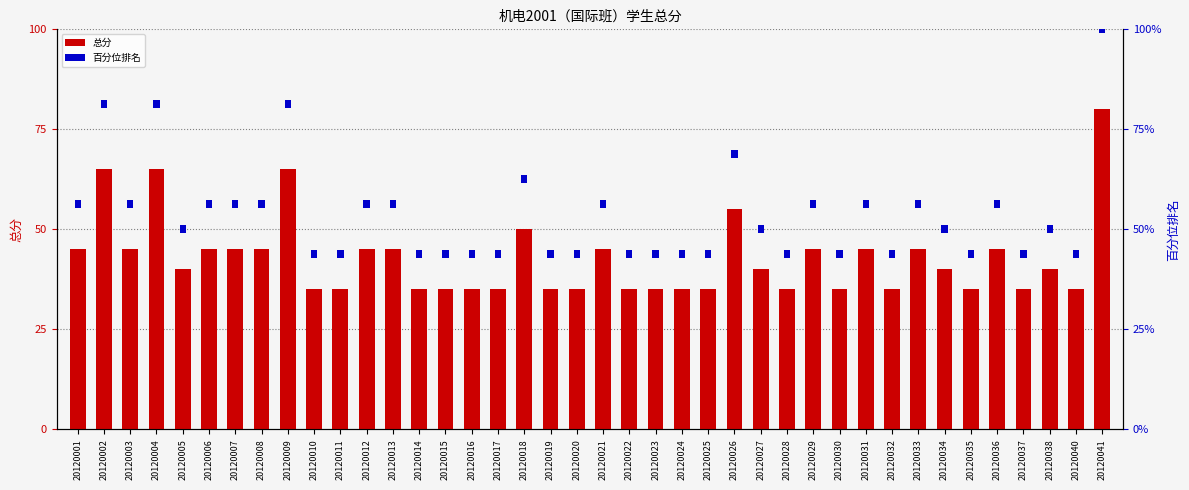

What value does the 总分 series have at 20120027?

40